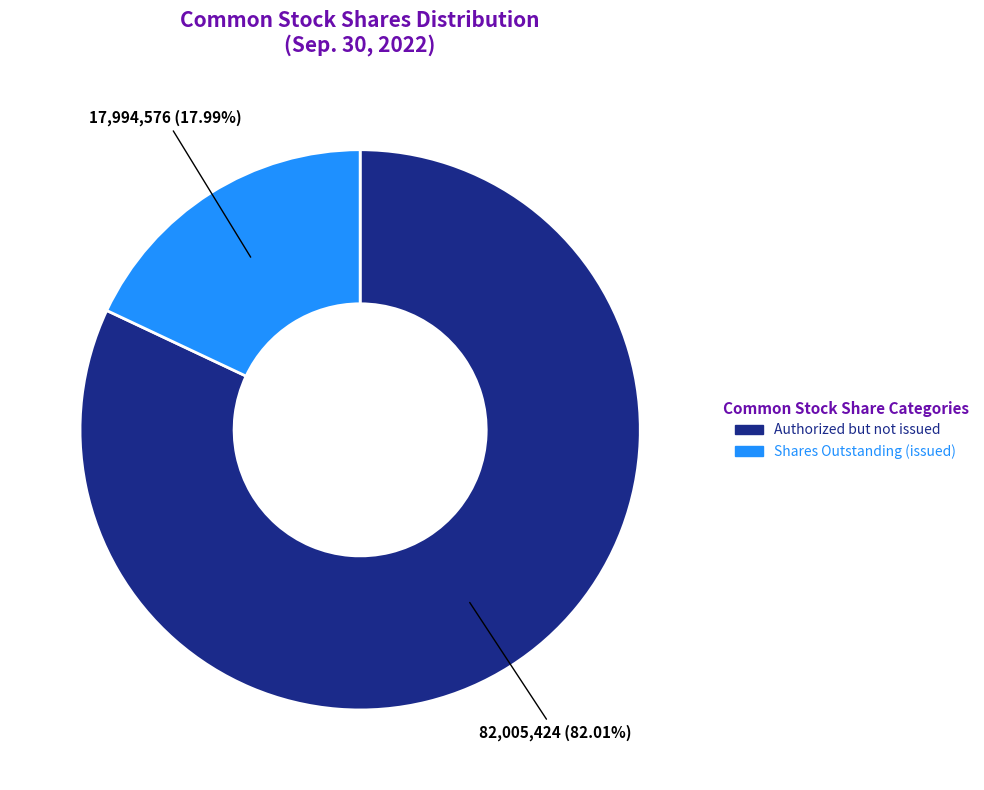

Does any single category account for the majority?

Yes